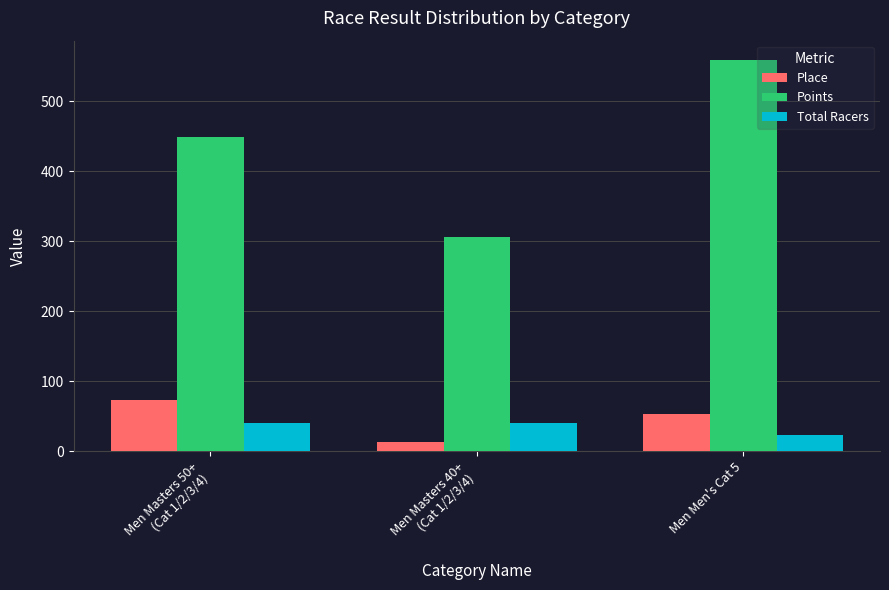

What value does the Place series have at Men Masters 40+
(Cat 1/2/3/4)?

13.0